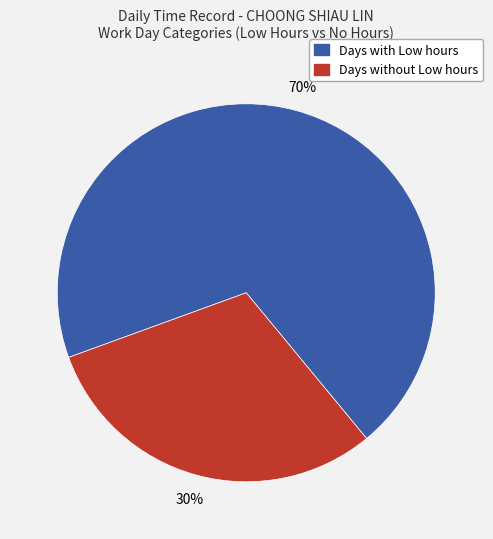

Does any single category account for the majority?

Yes